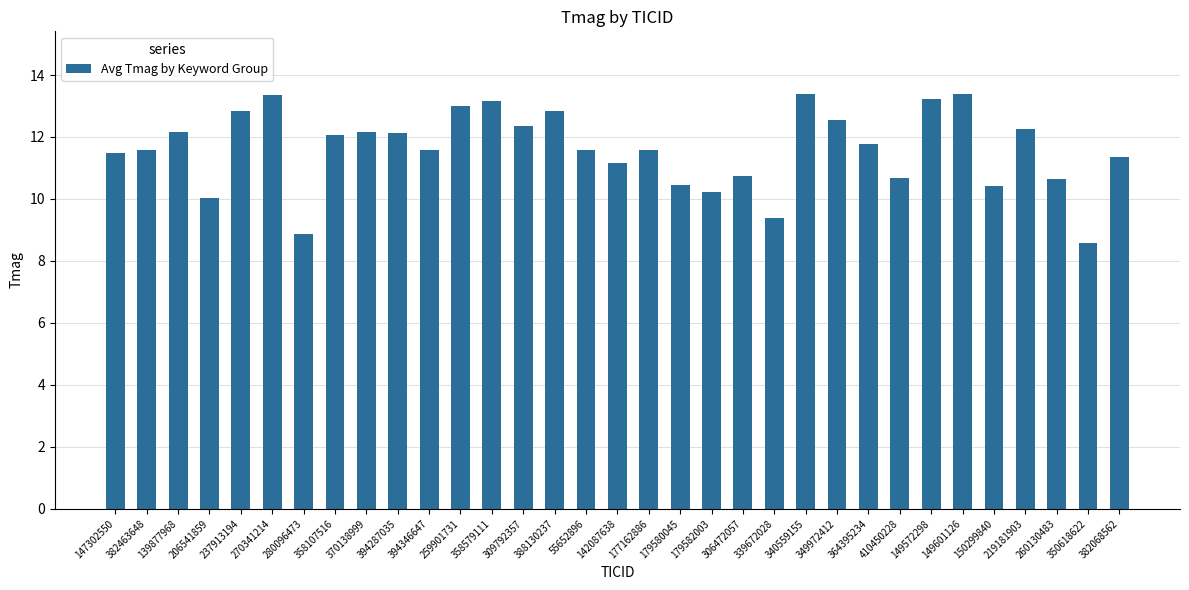

Where is the data nearest to the value 10?

206541859